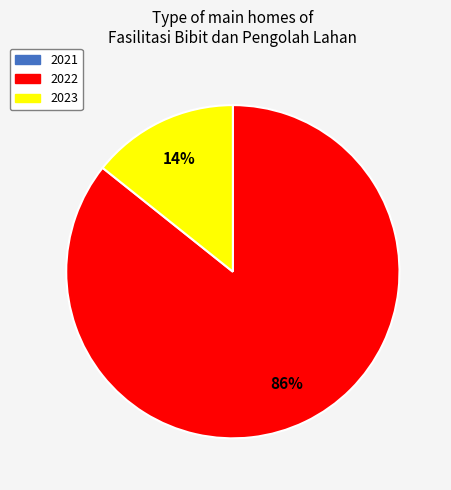

To the nearest percent, what is the average slice percentage?

50%